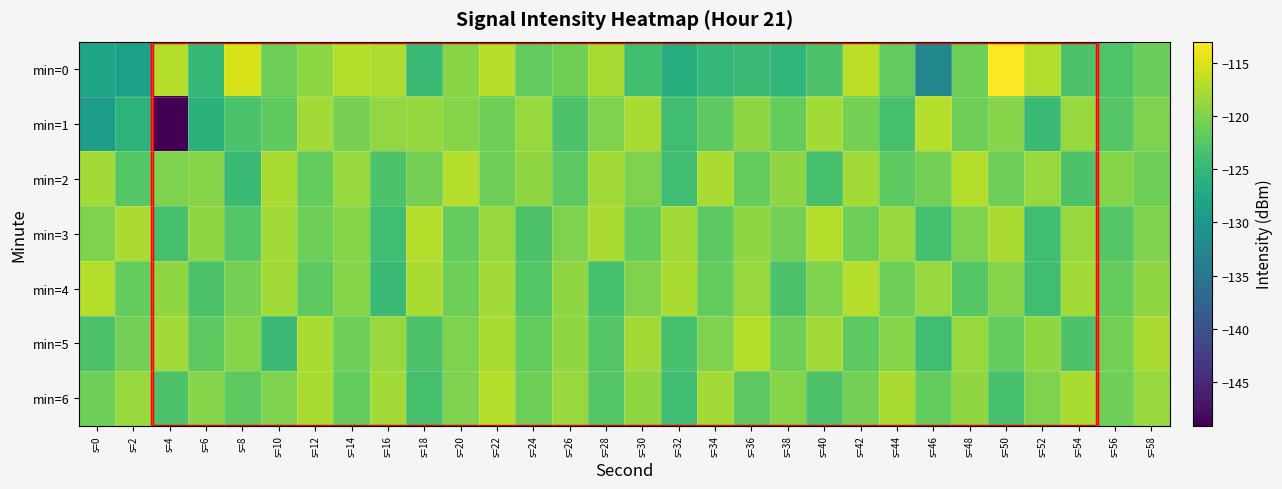

List the series in order of their peak value, highest first.

min=0, min=1, min=2, min=3, min=4, min=5, min=6